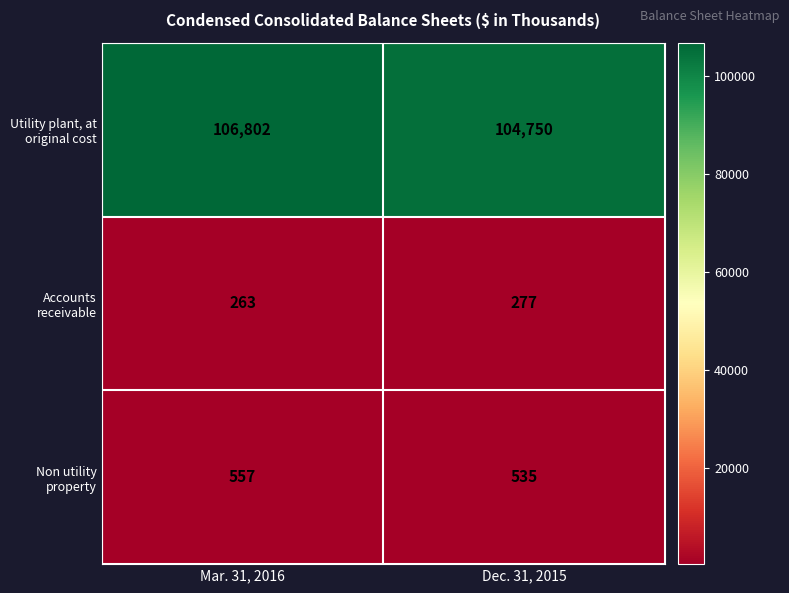

What is the spread (max minus min) of values at Mar. 31, 2016?

106539